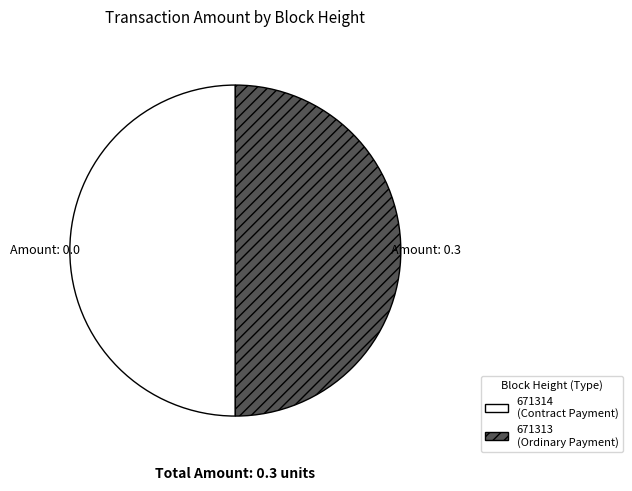

Is it true that 671314 is 1% of the pie?

False